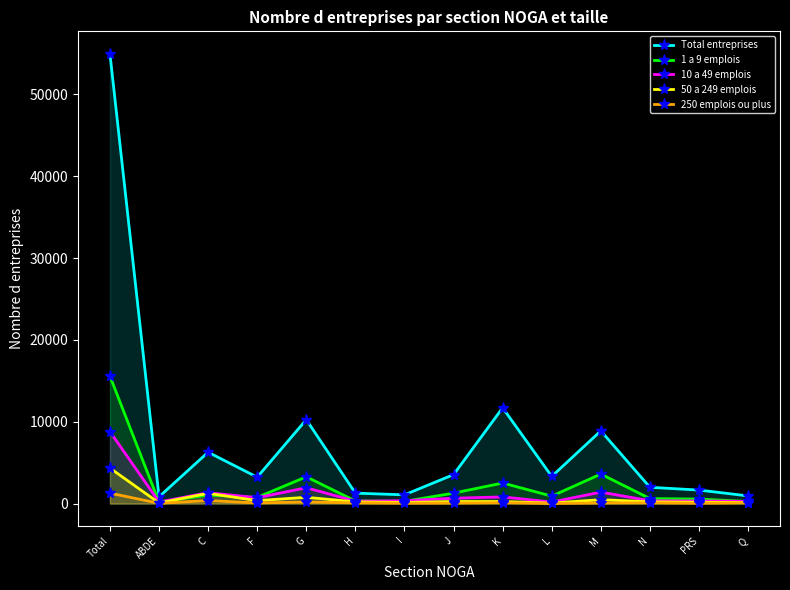

True or false: Total entreprises and 1 a 9 emplois intersect in this chart.

False